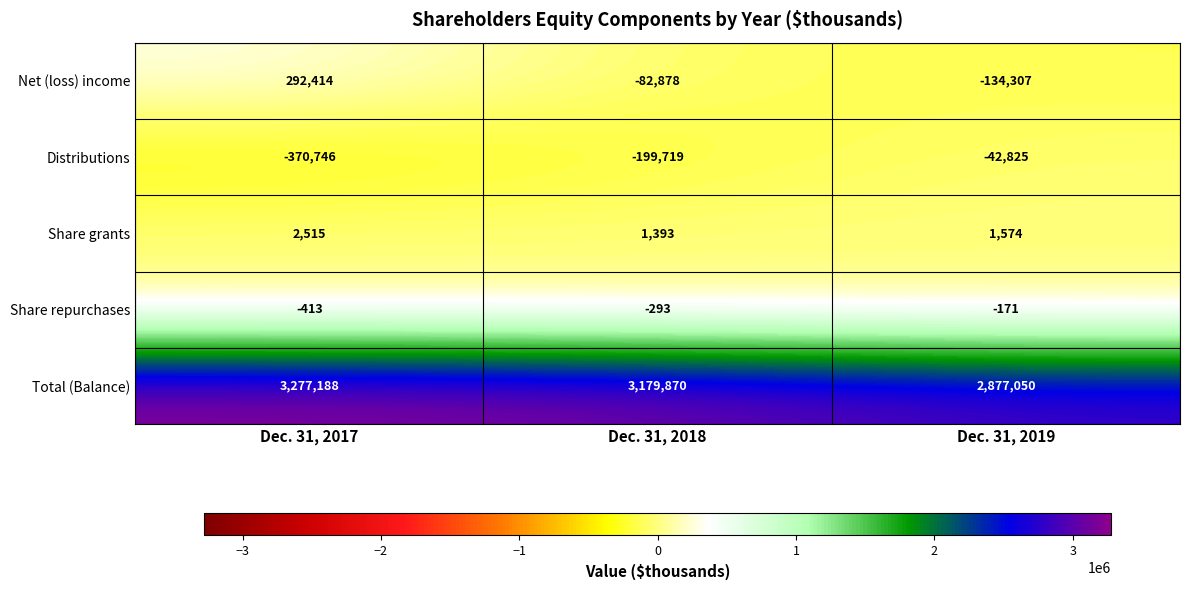

Which series has the largest total across all categories?

Total (Balance)